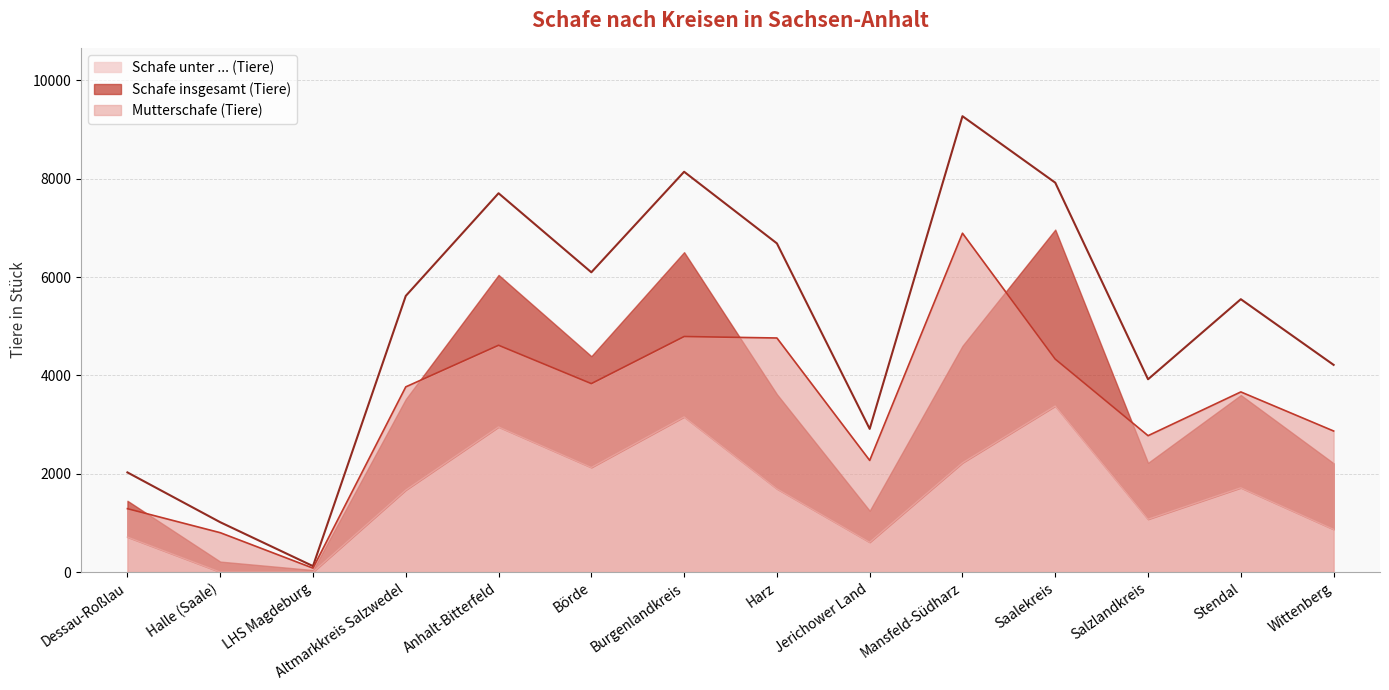

Where is the first local maximum for Schafe insgesamt (Tiere)?

Anhalt-Bitterfeld